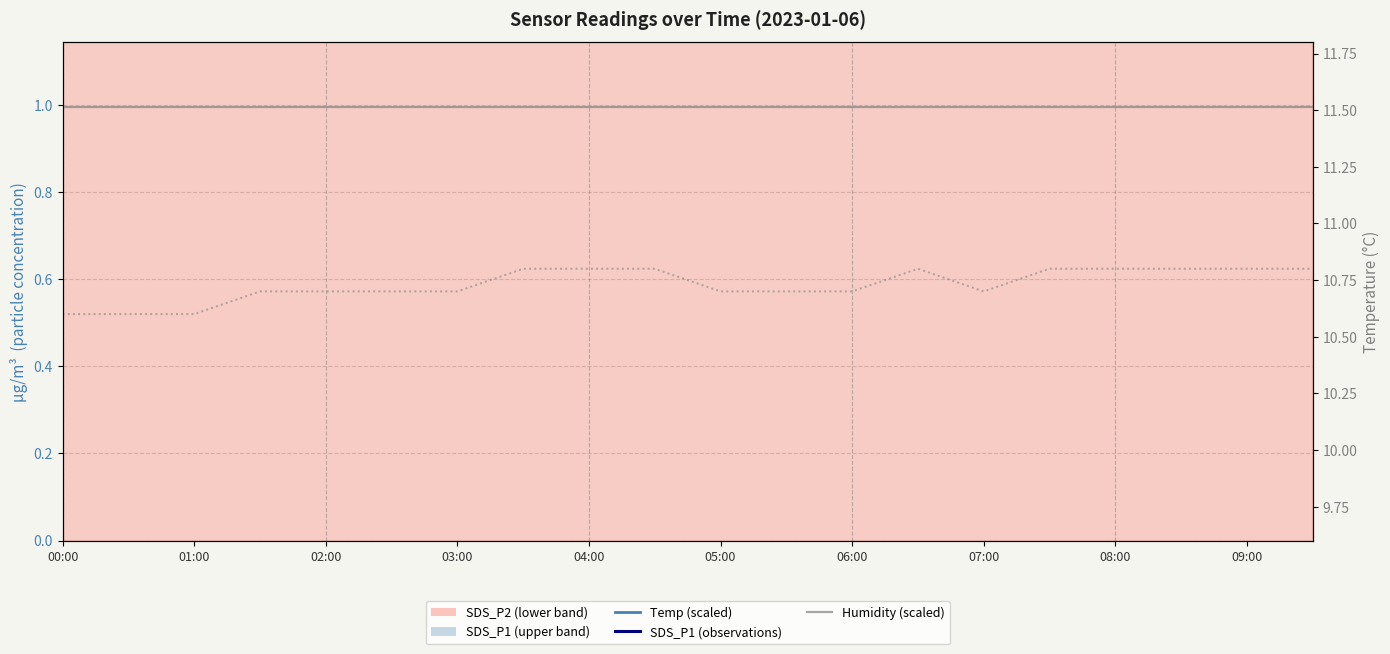

At which label is Temp (°C) closest to 10?

00:00